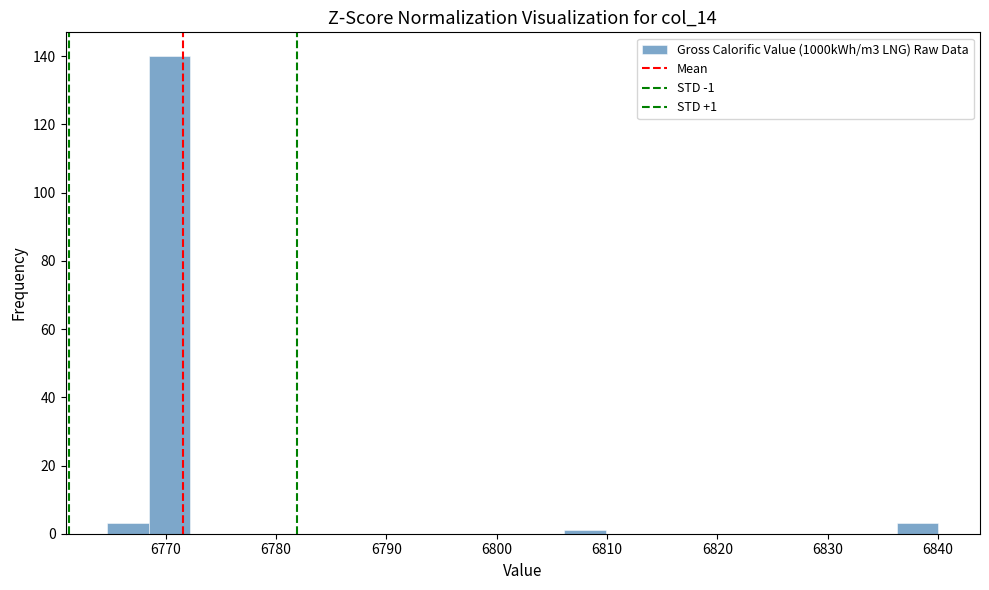

Around what value on the x-axis is the tallest bar? Give the approximate position of its centre, as read against the axis.

6770